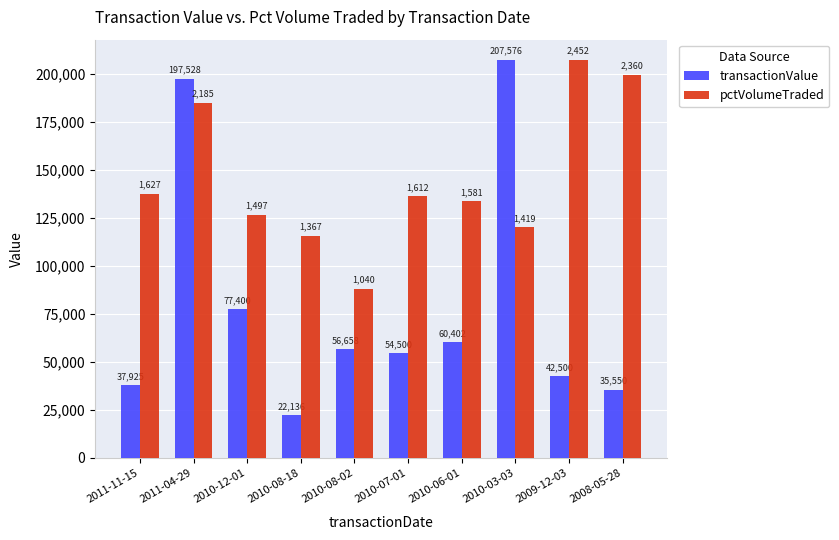

Rank the series by their average value, from lowest to highest.

transactionValue, pctVolumeTraded